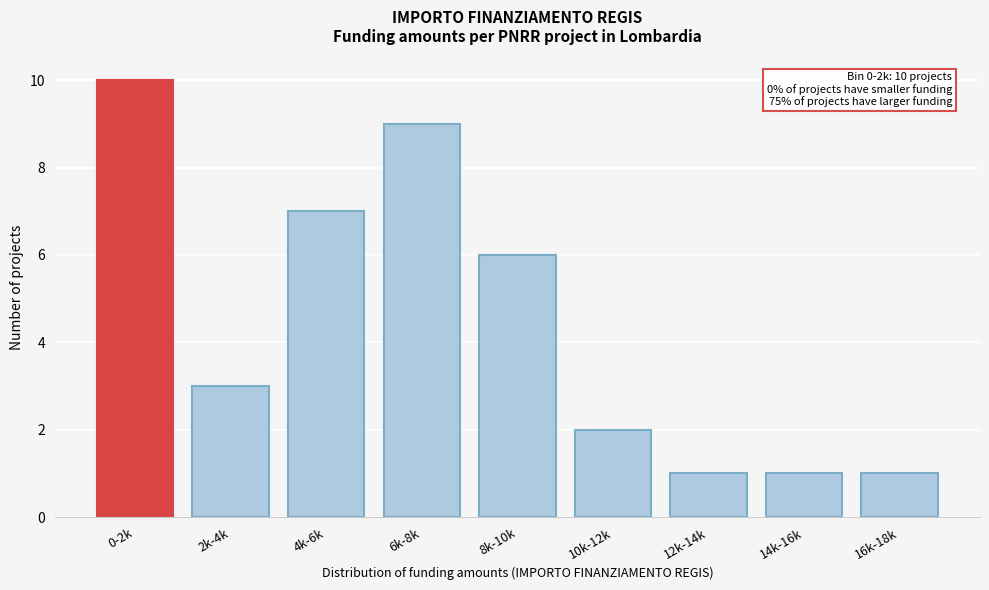

Reading right to left, list all the values displayed in this chart.

16k-18k=1	14k-16k=1	12k-14k=1	10k-12k=2	8k-10k=6	6k-8k=9	4k-6k=7	2k-4k=3	0-2k=10